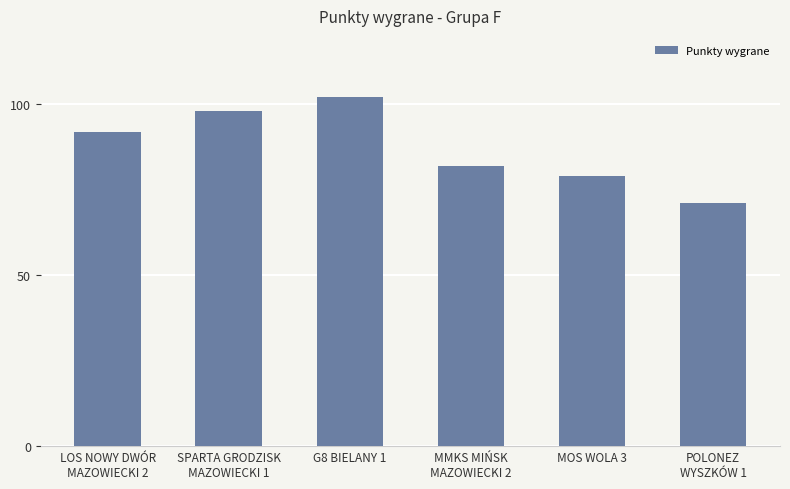

Reading left to right, what are all the values shown in this chart?

LOS NOWY DWÓR
MAZOWIECKI 2=92	SPARTA GRODZISK
MAZOWIECKI 1=98	G8 BIELANY 1=102	MMKS MIŃSK
MAZOWIECKI 2=82	MOS WOLA 3=79	POLONEZ
WYSZKÓW 1=71